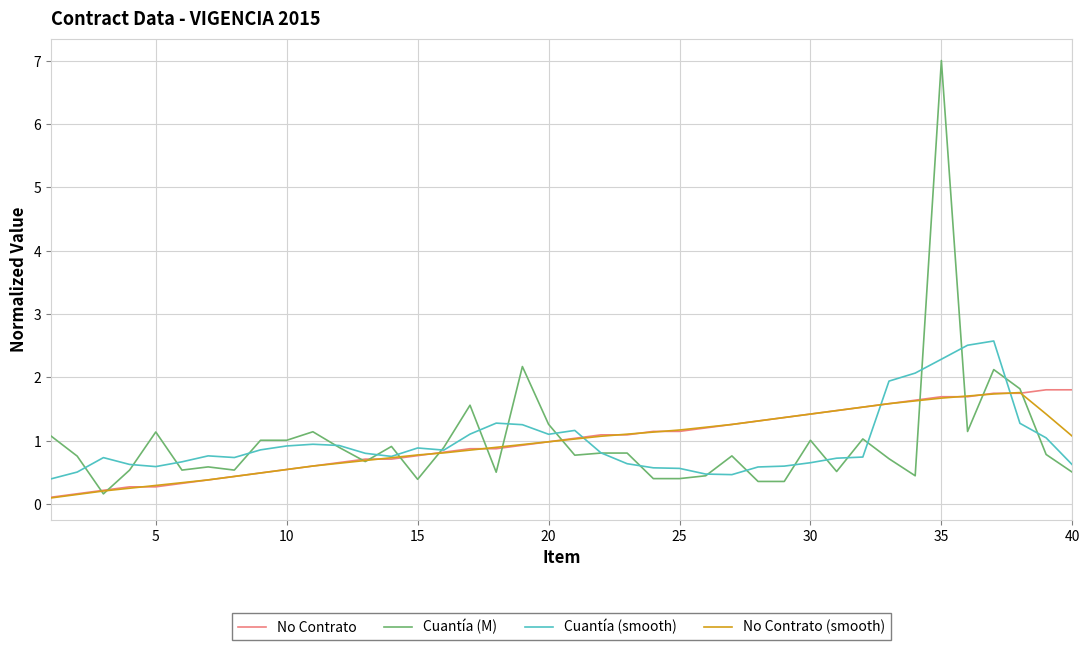

Which series has the largest range (max minus min)?

Cuantía (M)